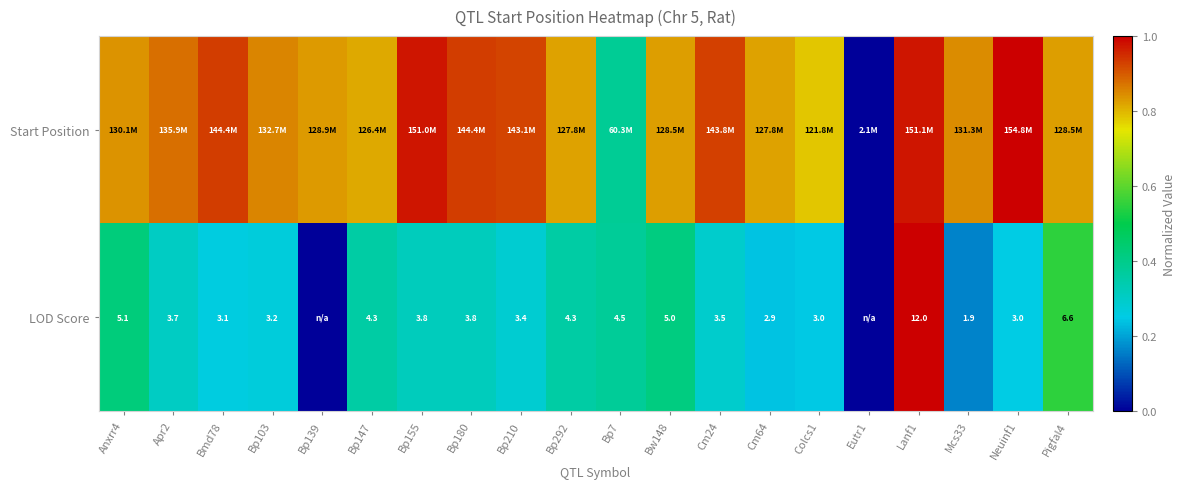

Is the value of LOD Score at Neuinf1 greater than the value of Start Position at Anxrr4?

No